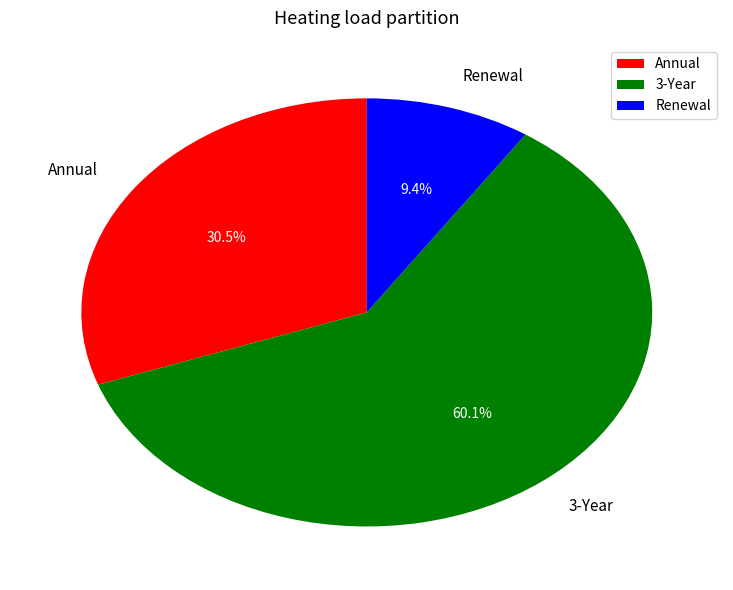

Combined, what portion of the pie is Renewal and 3-Year?

69.5%